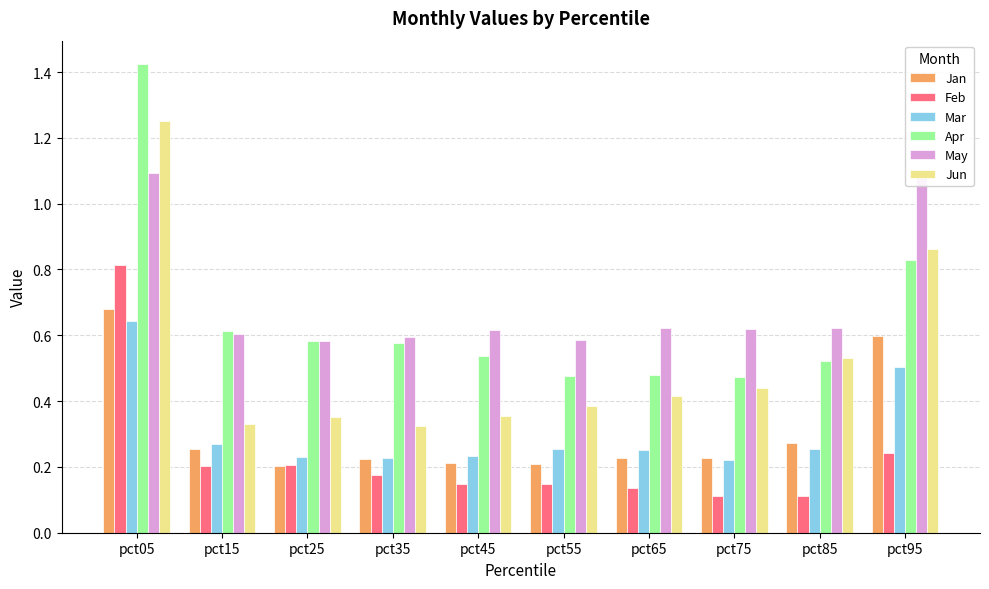

How many series are shown in this chart?

6